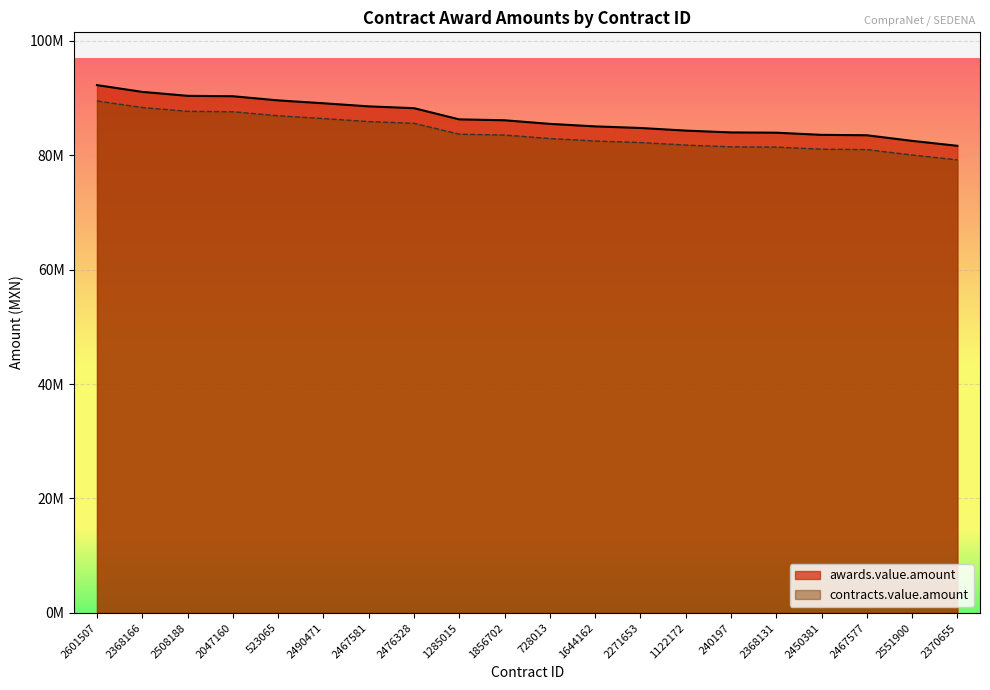

Rank the series by their maximum value, from lowest to highest.

contracts.value.amount, awards.value.amount